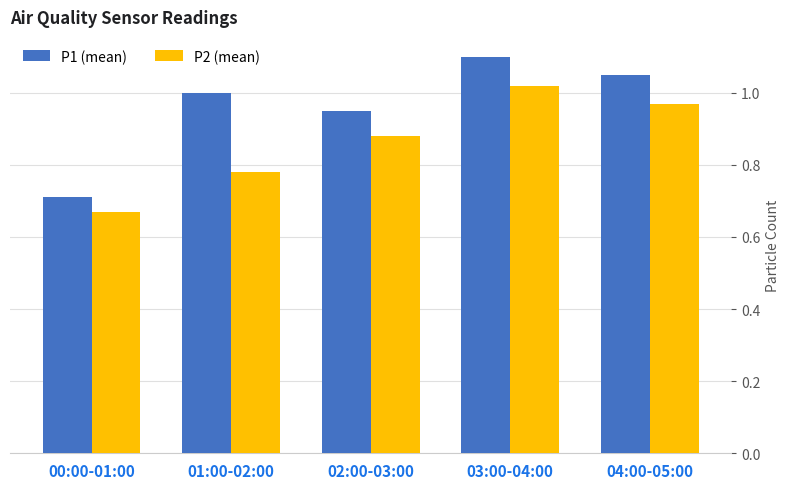

Which label corresponds to the smallest value in the chart?

00:00-01:00